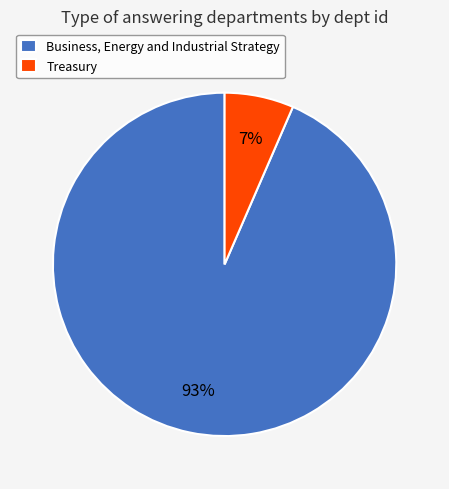

Is there a majority slice in this chart?

Yes